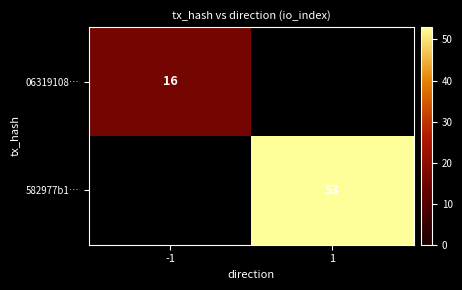

Is it true that 582977b1… equals 53 at 1?

True